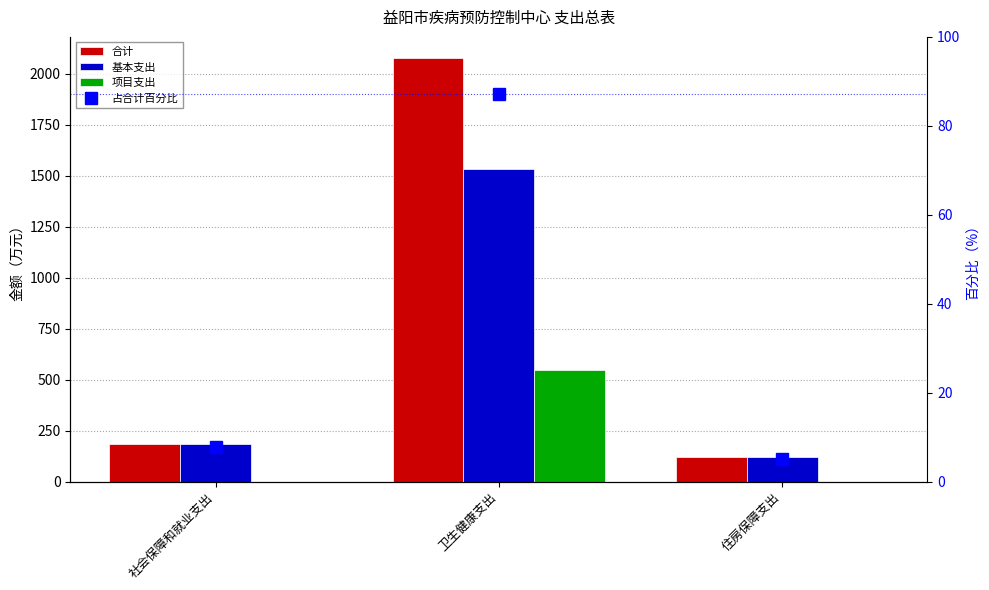

Is the value of 基本支出 at 社会保障和就业支出 greater than the value of 项目支出 at 卫生健康支出?

No